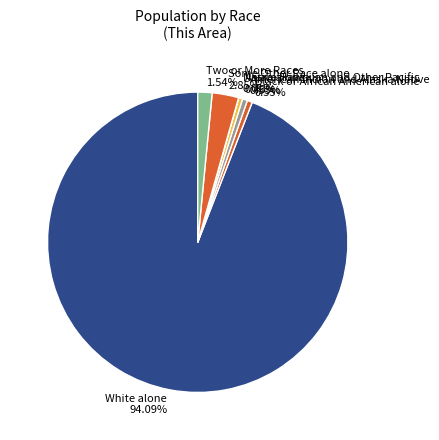

Which category has the biggest portion of the pie?

White alone